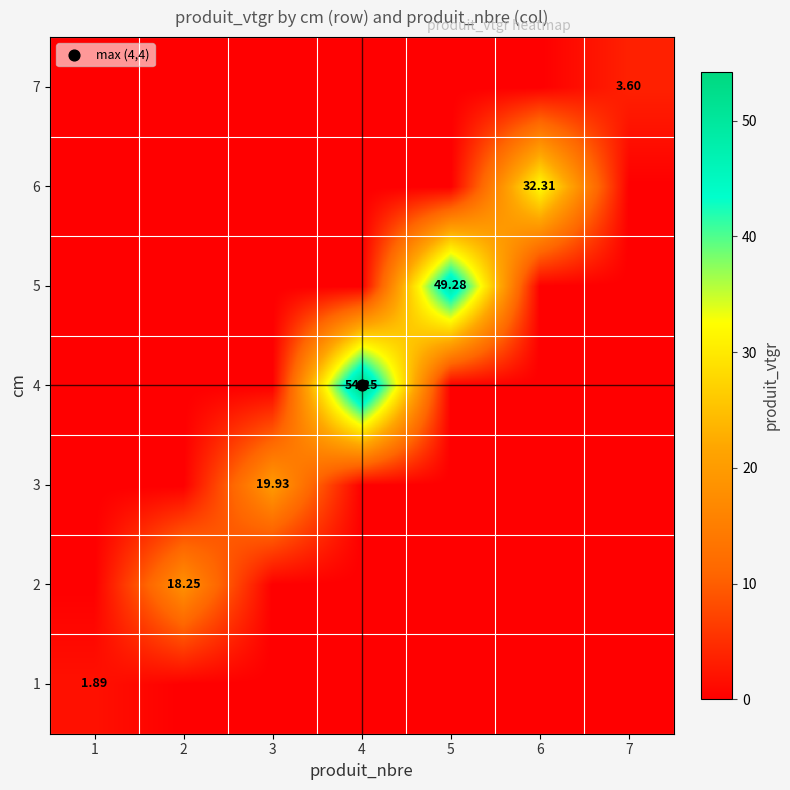

The 6 series shows 32.3 at 6. True or false?

True